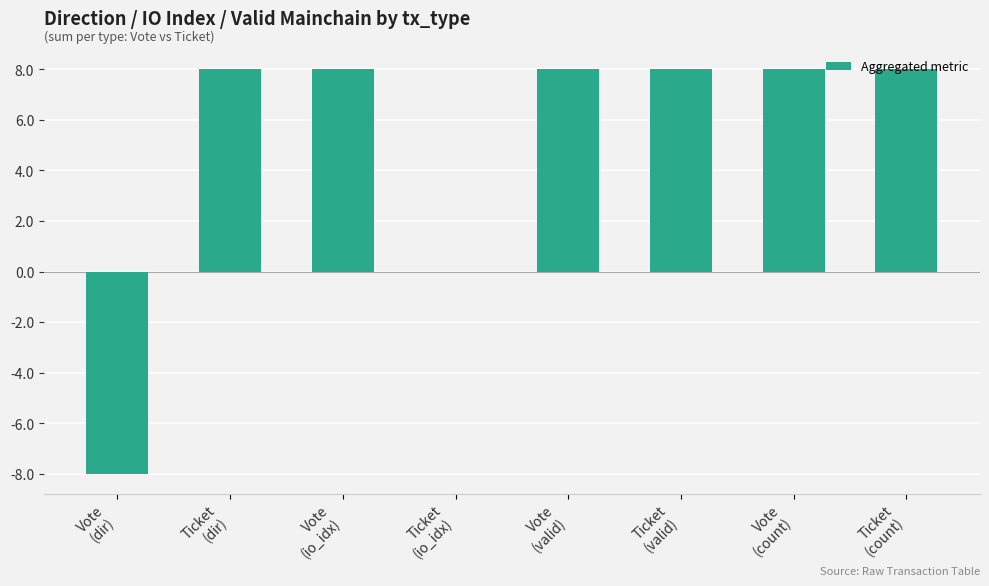

Reading left to right, what are all the values shown in this chart?

-8	8	8	0	8	8	8	8